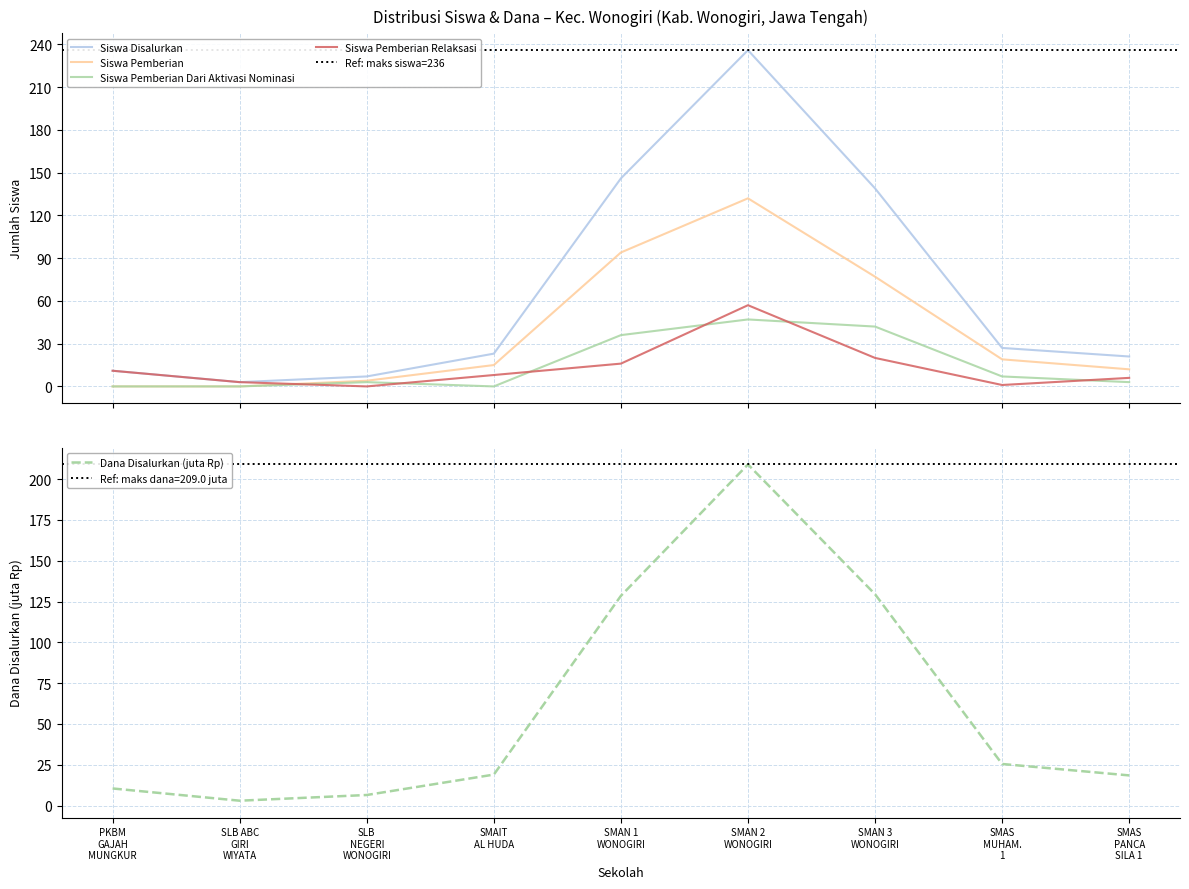

Which series has the largest range (max minus min)?

Siswa Disalurkan